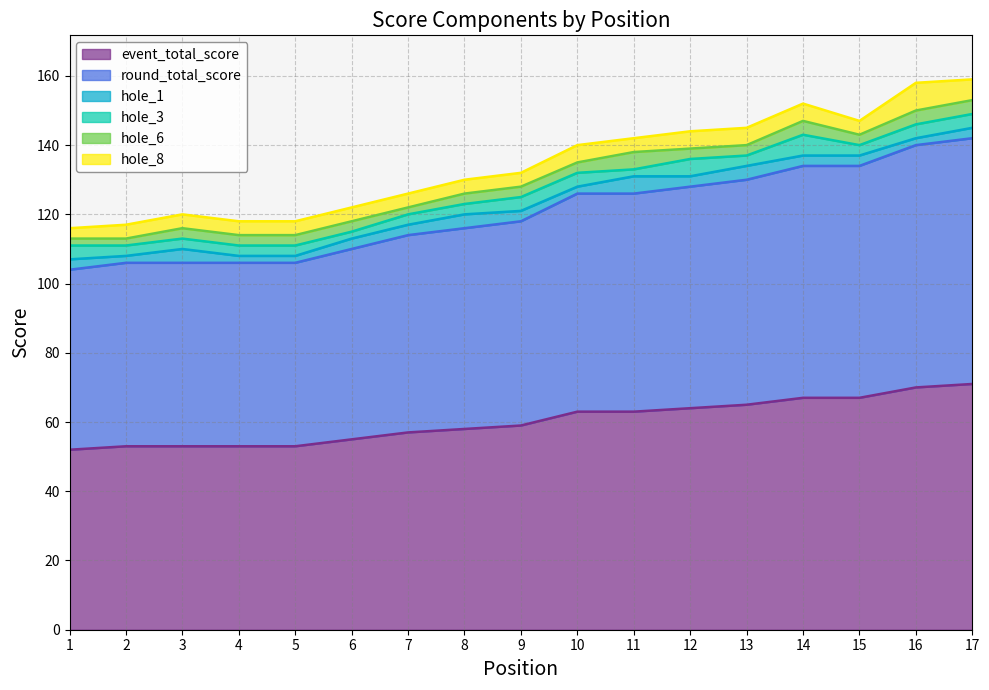

Reading right to left, extract all data points from this chart.

event_total_score: 17=71	16=70	15=67	14=67	13=65	12=64	11=63	10=63	9=59	8=58	7=57	6=55	5=53	4=53	3=53	2=53	1=52
round_total_score: 17=71	16=70	15=67	14=67	13=65	12=64	11=63	10=63	9=59	8=58	7=57	6=55	5=53	4=53	3=53	2=53	1=52
hole_1: 17=3	16=2	15=3	14=3	13=4	12=3	11=5	10=2	9=3	8=4	7=3	6=3	5=2	4=2	3=4	2=2	1=3
hole_3: 17=4	16=4	15=3	14=6	13=3	12=5	11=2	10=4	9=4	8=3	7=3	6=2	5=3	4=3	3=3	2=3	1=4
hole_6: 17=4	16=4	15=3	14=4	13=3	12=3	11=5	10=3	9=3	8=3	7=2	6=3	5=3	4=3	3=3	2=2	1=2
hole_8: 17=6	16=8	15=4	14=5	13=5	12=5	11=4	10=5	9=4	8=4	7=4	6=4	5=4	4=4	3=4	2=4	1=3